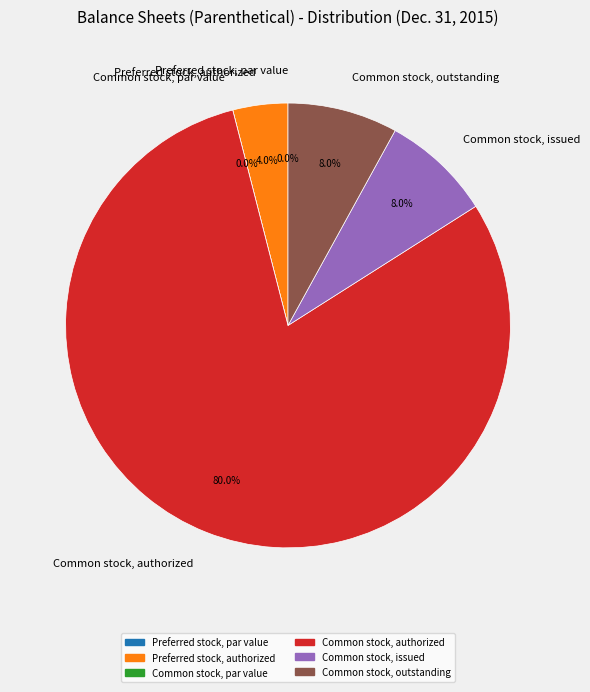

True or false: Common stock, outstanding accounts for 2% of the total.

False